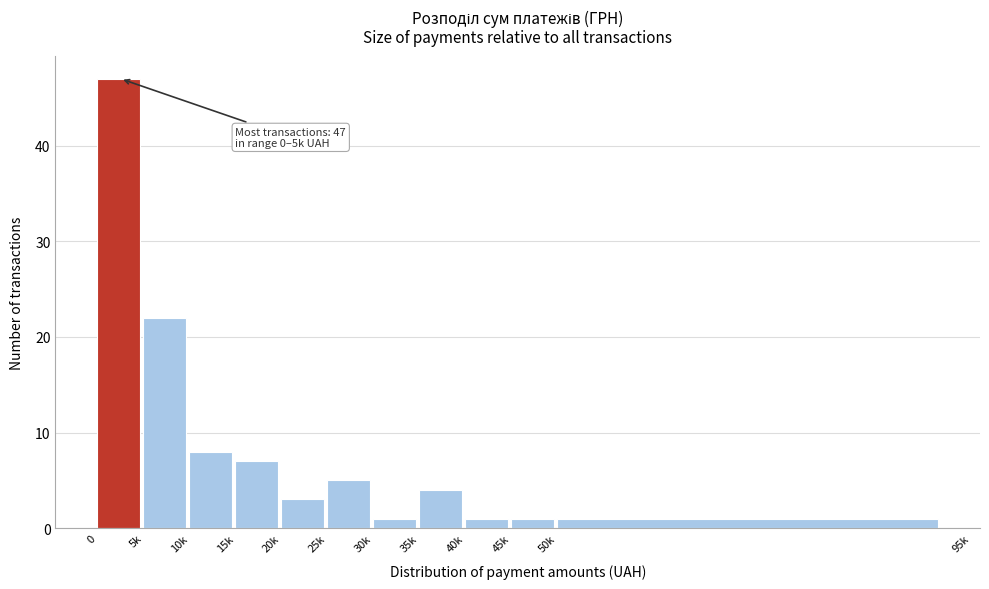

Reading left to right, list all the values displayed in this chart.

47	22	8	7	3	5	1	4	1	1	1